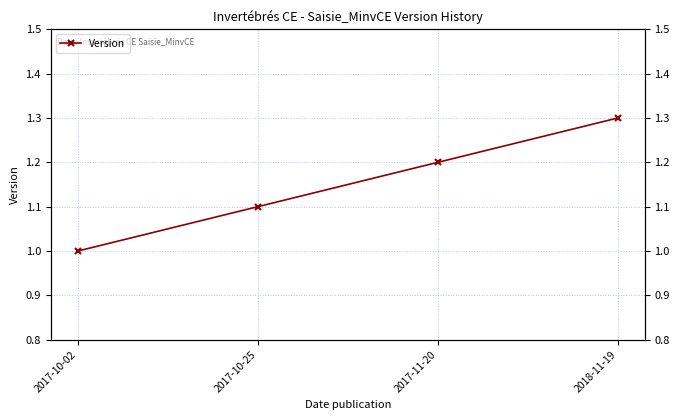

What is the change in value from 2017-10-02 to 2017-10-25?

+0.1